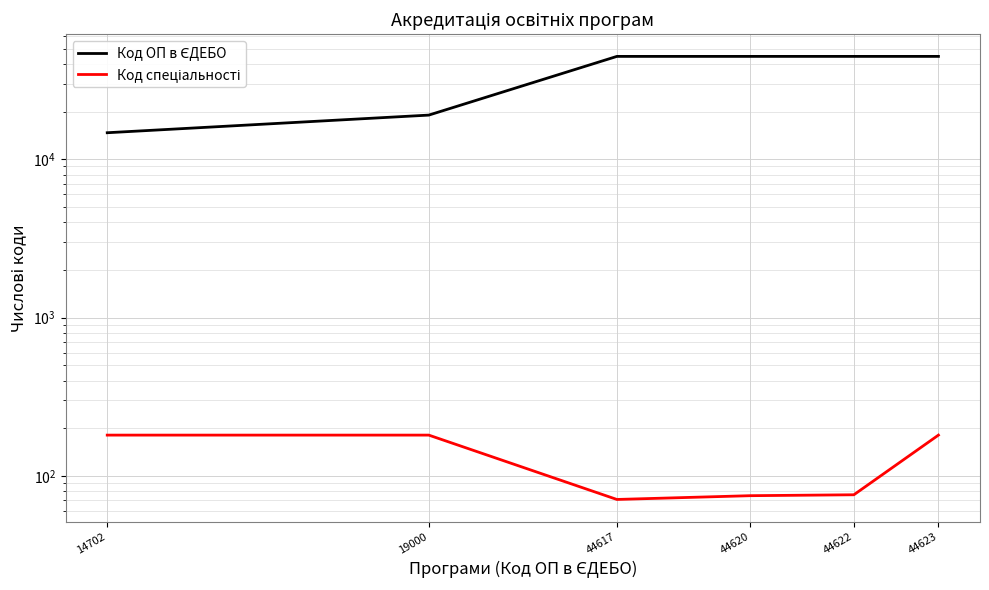

Which series has the largest range (max minus min)?

Код ОП в ЄДЕБО